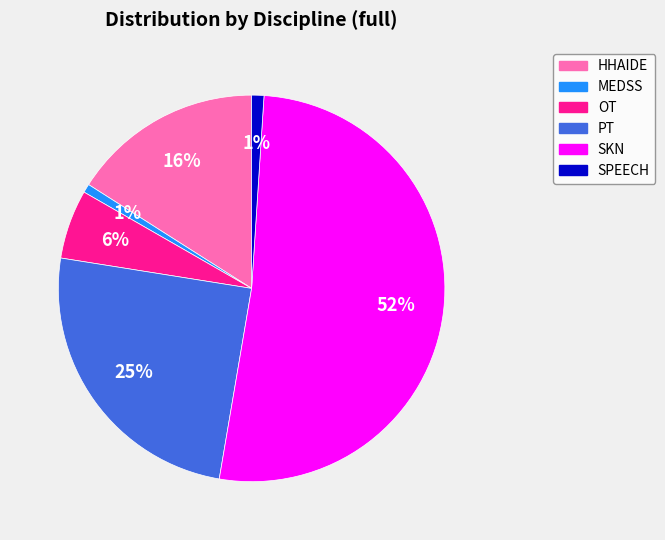

Which category has the biggest portion of the pie?

SKN